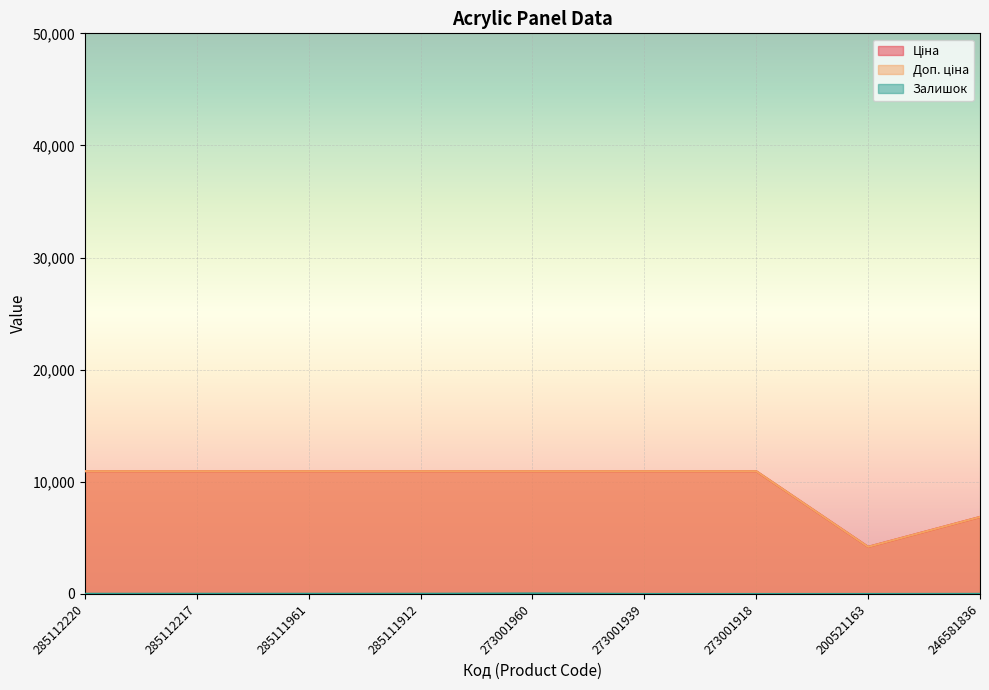

What is the label of the 8th point from the left?

200521163